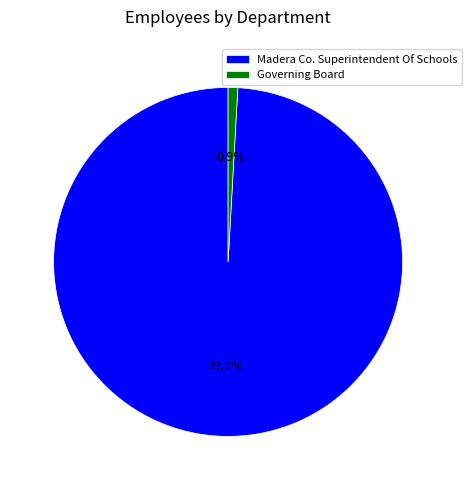

What percentage is the Madera Co. Superintendent Of Schools slice, to the nearest percent?

99%